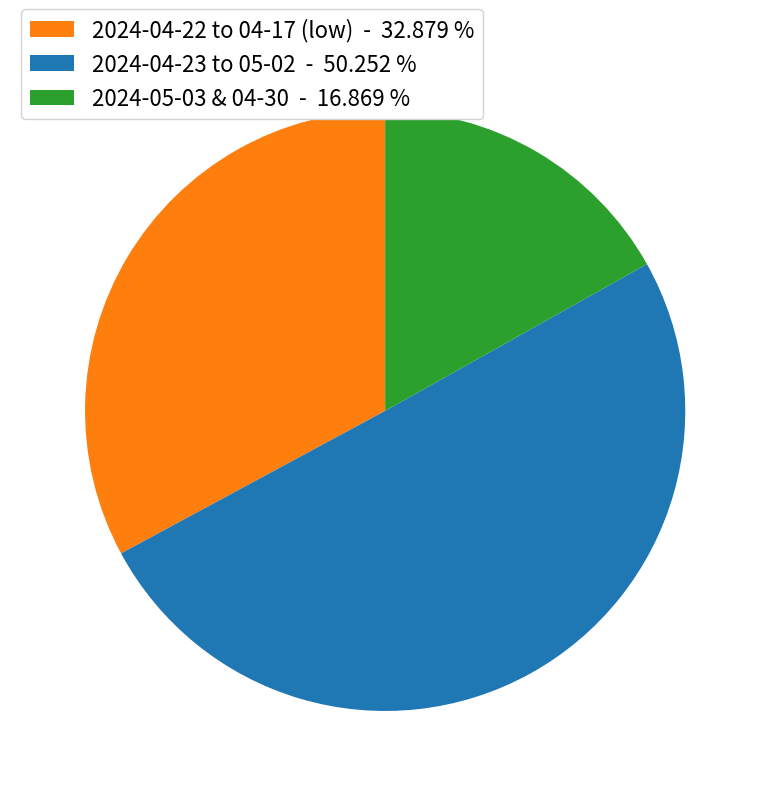

Count the number of slices in the pie.

3